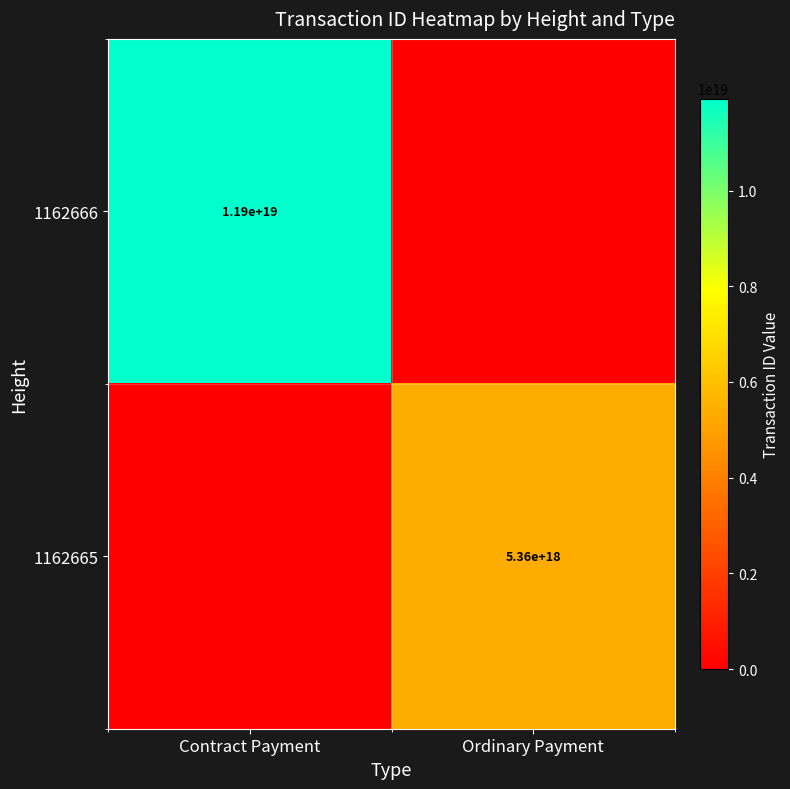

Is it true that 1162665 equals 7377497432473920512 at Ordinary Payment?

False